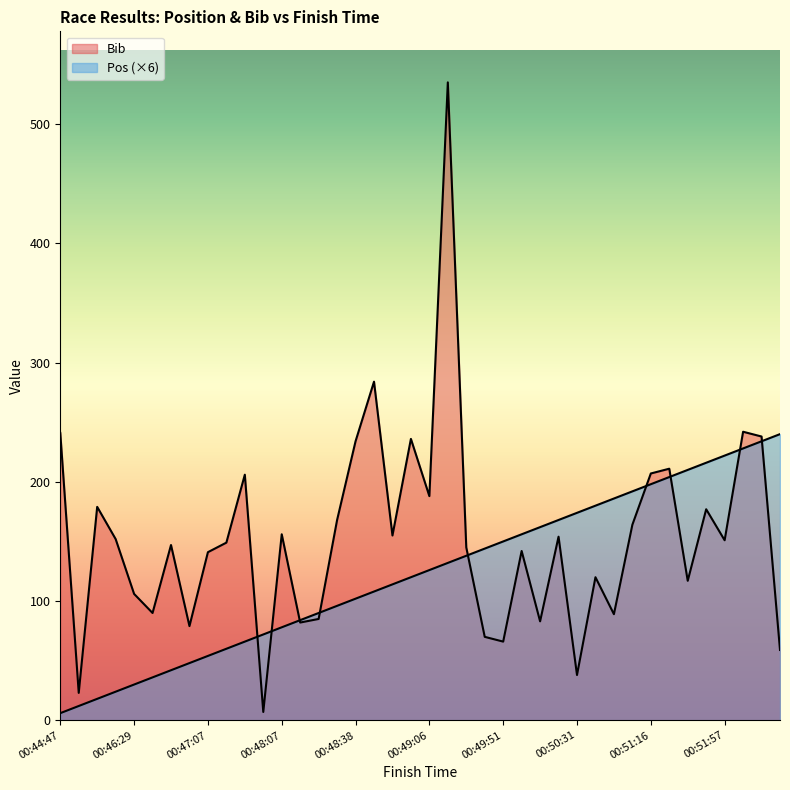

Is it true that Pos equals 144 at 00:49:45?

True